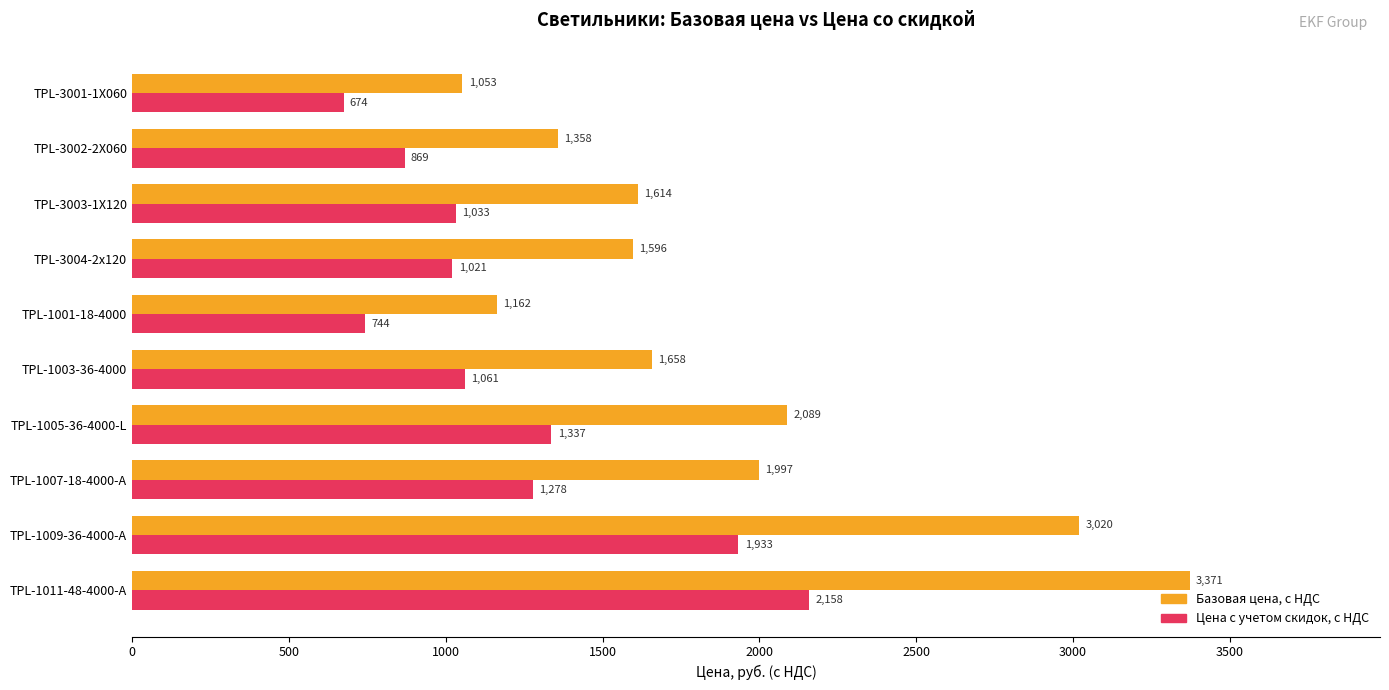

Which series has the widest spread of values?

Базовая цена, с НДС